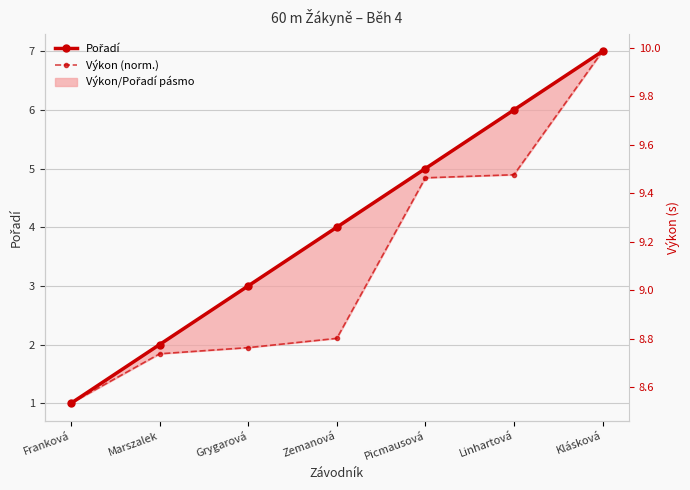

True or false: Výkon (norm.) and Pořadí intersect in this chart.

False